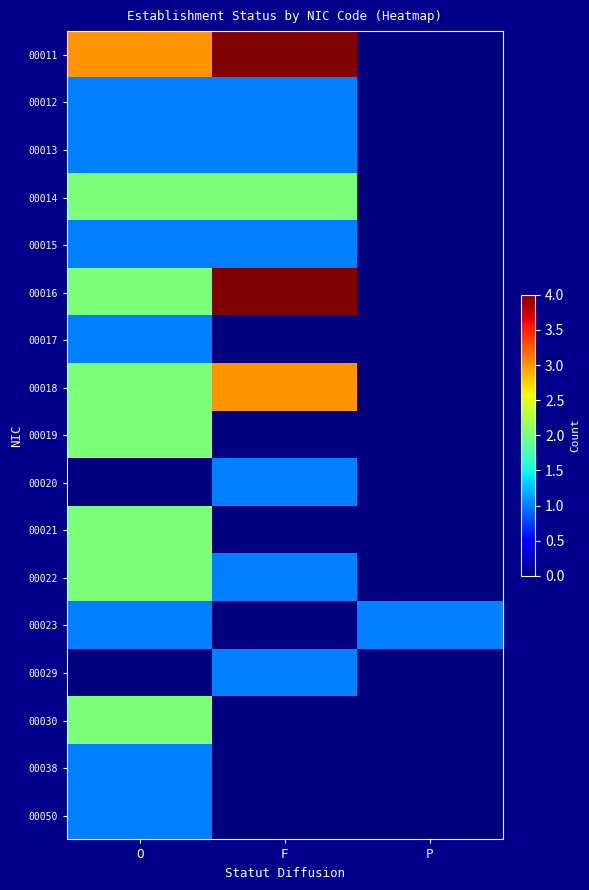

List the series in order of their peak value, highest first.

00011, 00016, 00018, 00014, 00019, 00021, 00022, 00030, 00012, 00013, 00015, 00017, 00020, 00023, 00029, 00038, 00050